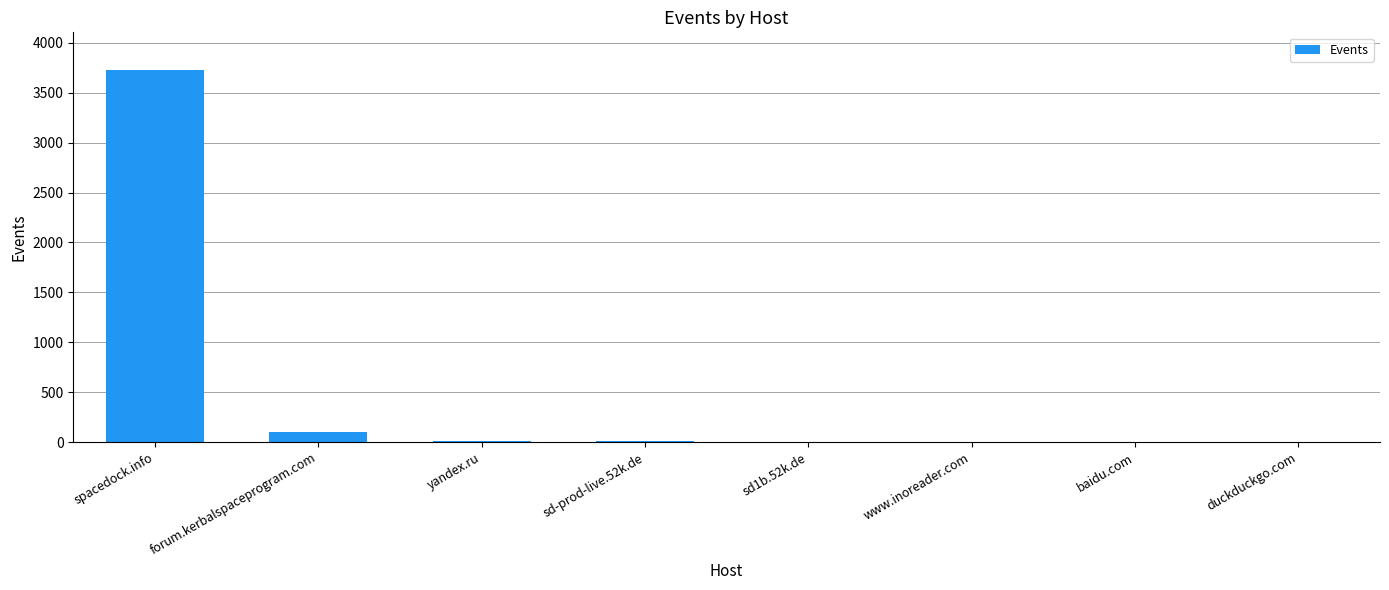

How many categories are shown in the chart?

8